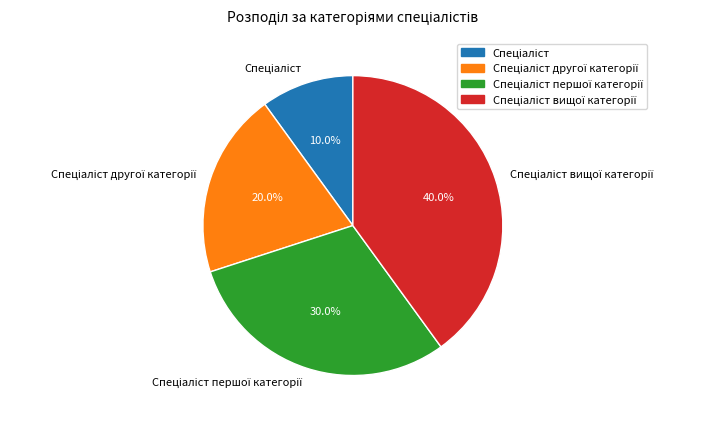

Is there a majority slice in this chart?

No